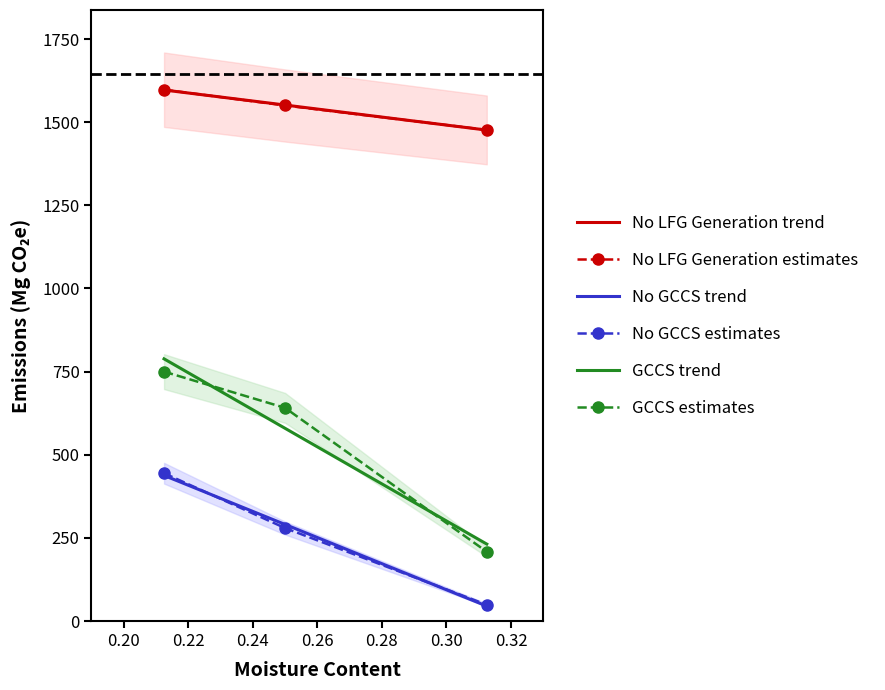

What is the value of the No LFG Generation point at the 1st from the left?

1597.6